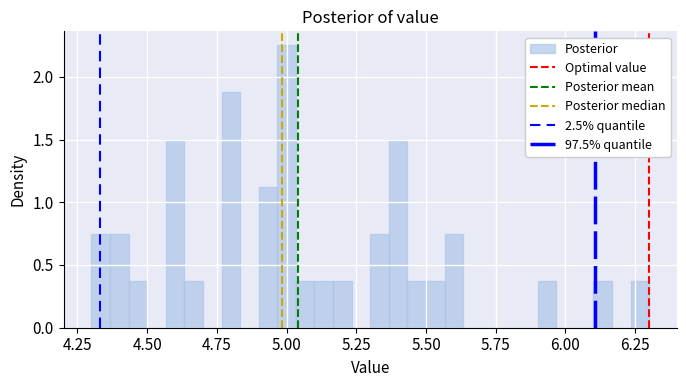

Around what value on the x-axis is the tallest bar? Give the approximate position of its centre, as read against the axis.

5.00